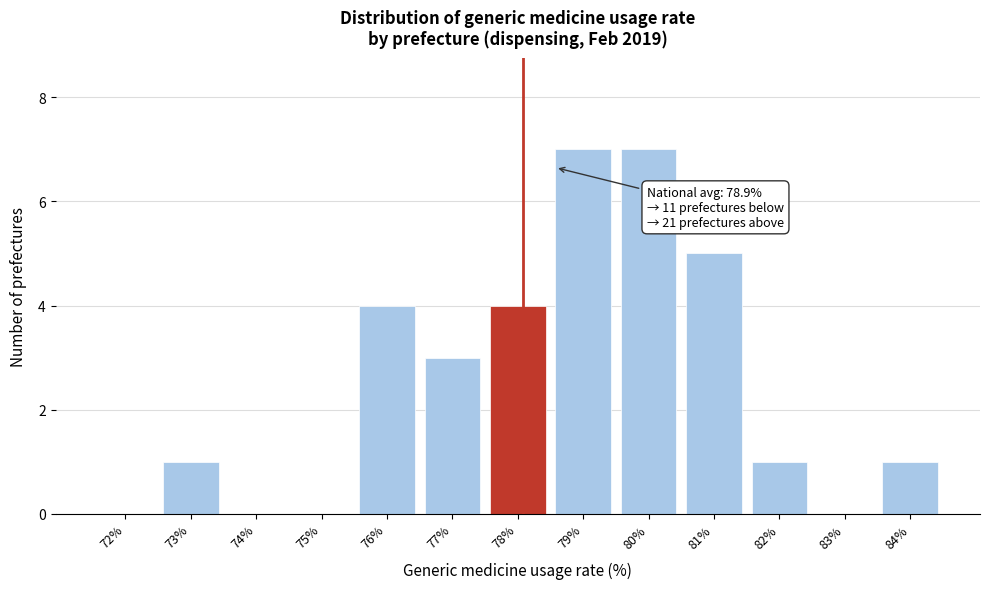

Reading left to right, list all the values displayed in this chart.

72%=0	73%=1	74%=0	75%=0	76%=4	77%=3	78%=4	79%=7	80%=7	81%=5	82%=1	83%=0	84%=1